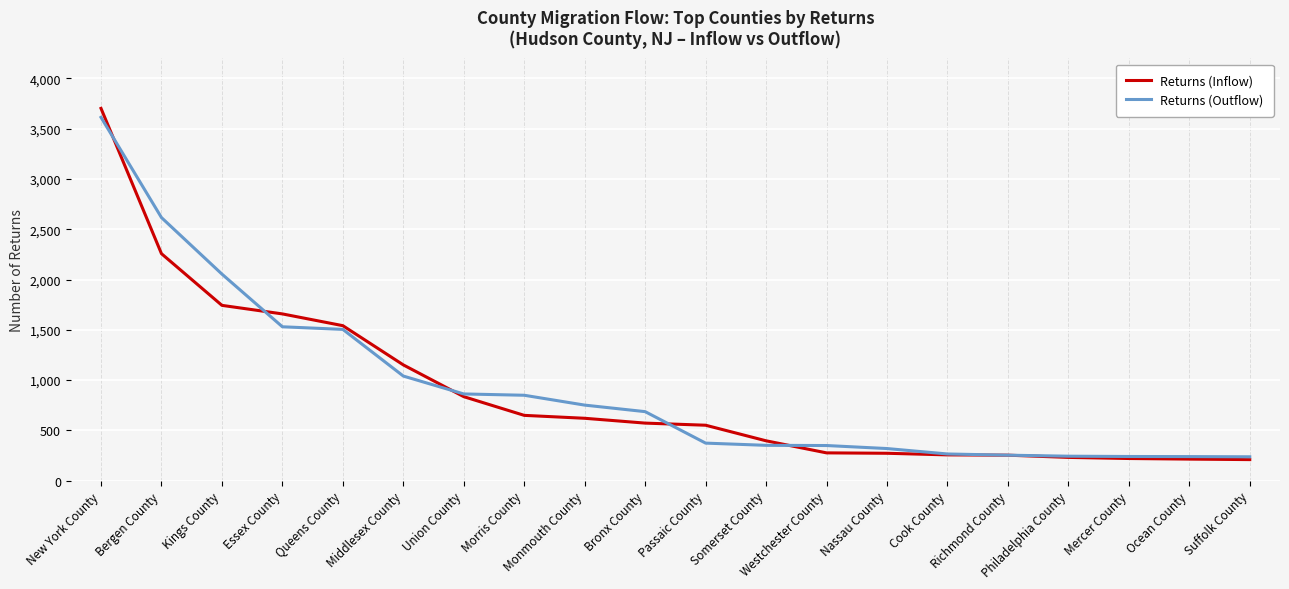

Is this an area chart (filled region under the line)?

No